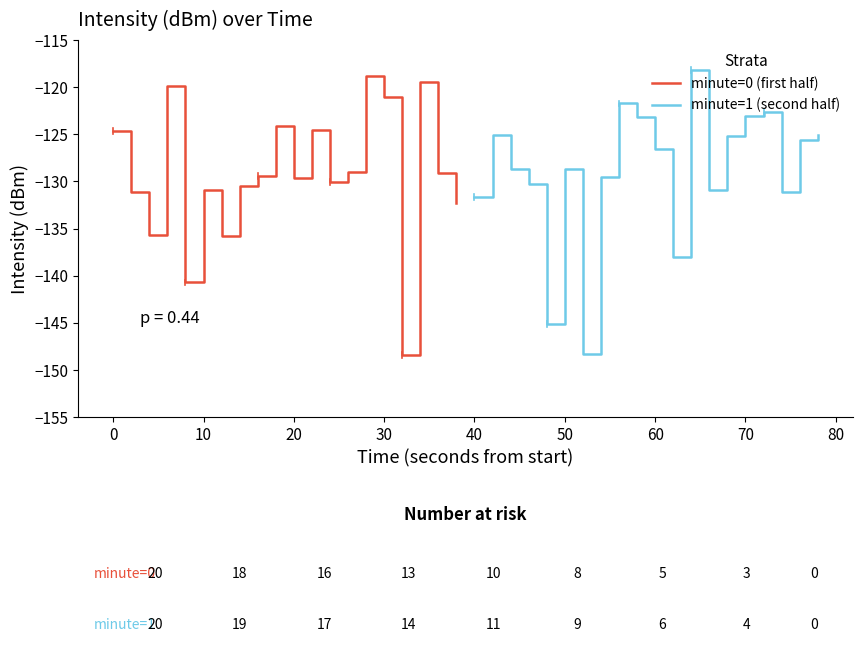

True or false: minute=1 (second half) has a value of -60.0 at 70.

False